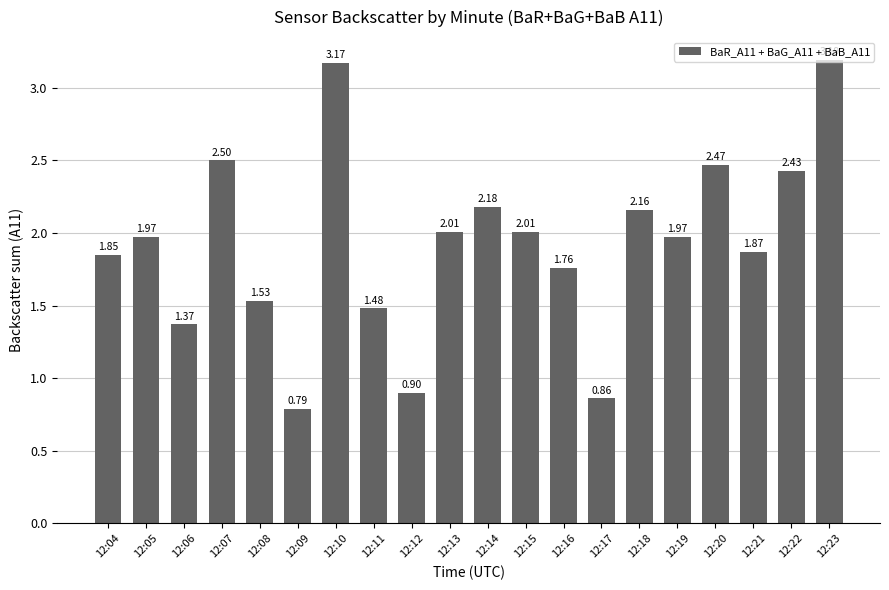

Are the bars grouped side by side (vs. stacked)?

No